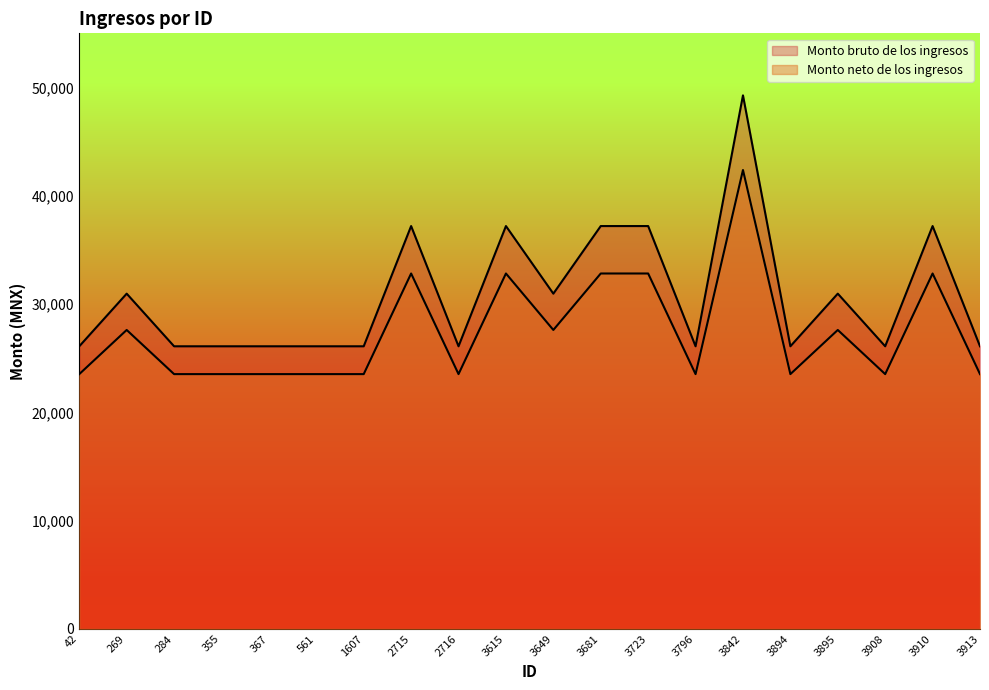

Is it true that Monto bruto de los ingresos equals 26099.9 at 284?

True